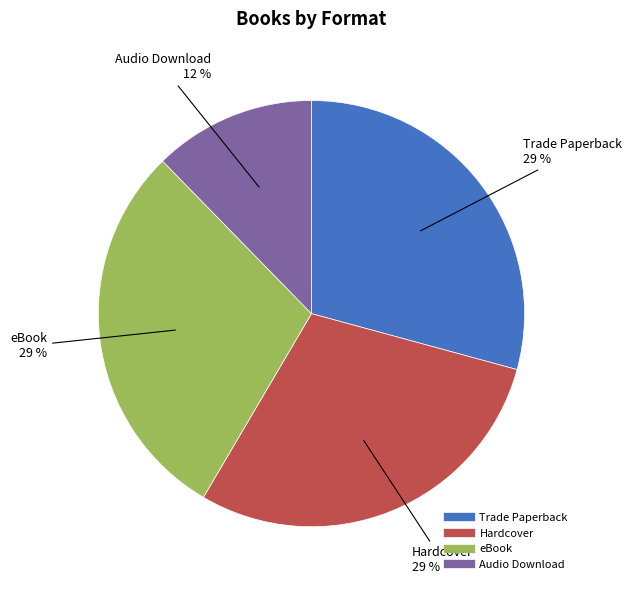

To the nearest percent, what is the average slice percentage?

25%